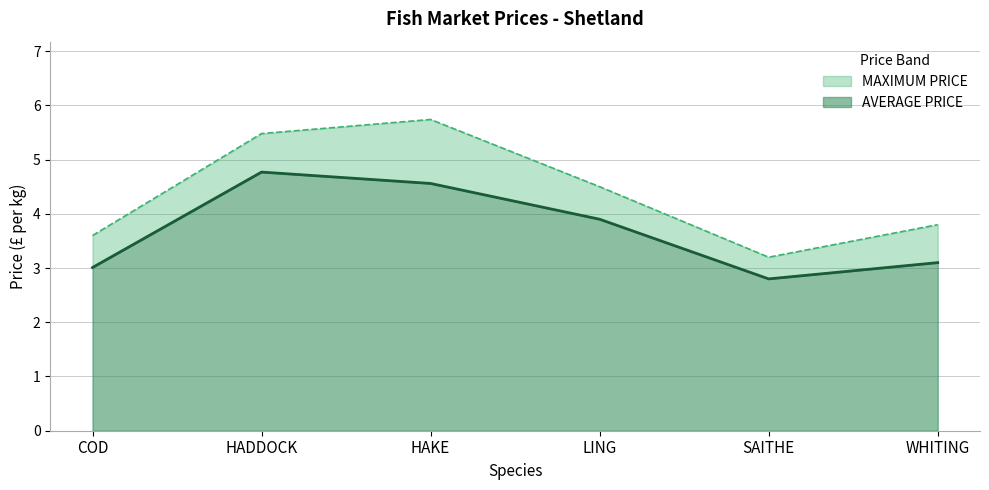

Reading left to right, transcribe all the data shown in this chart.

MAXIMUM PRICE: COD=3.6	HADDOCK=5.5	HAKE=5.7	LING=4.5	SAITHE=3.2	WHITING=3.8
AVERAGE PRICE: COD=3.0	HADDOCK=4.8	HAKE=4.6	LING=3.9	SAITHE=2.8	WHITING=3.1